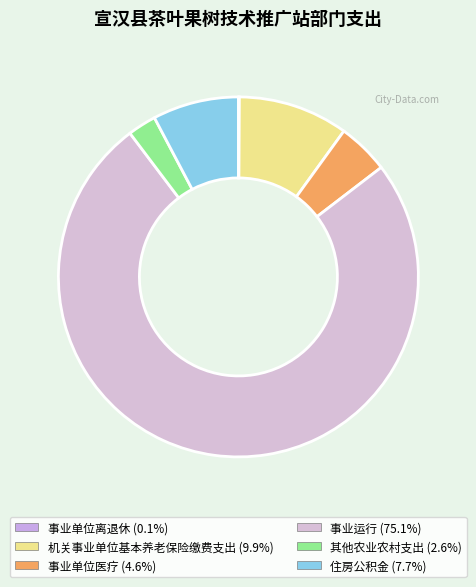

To the nearest percent, what portion does 住房公积金 represent?

8%